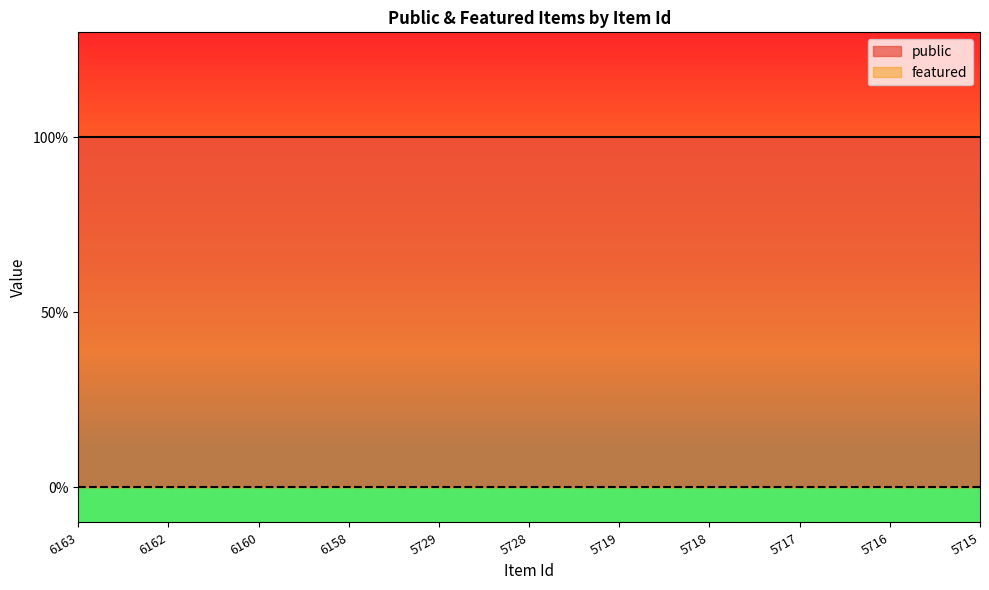

What is the value of the public point at the 7th from the left?

1